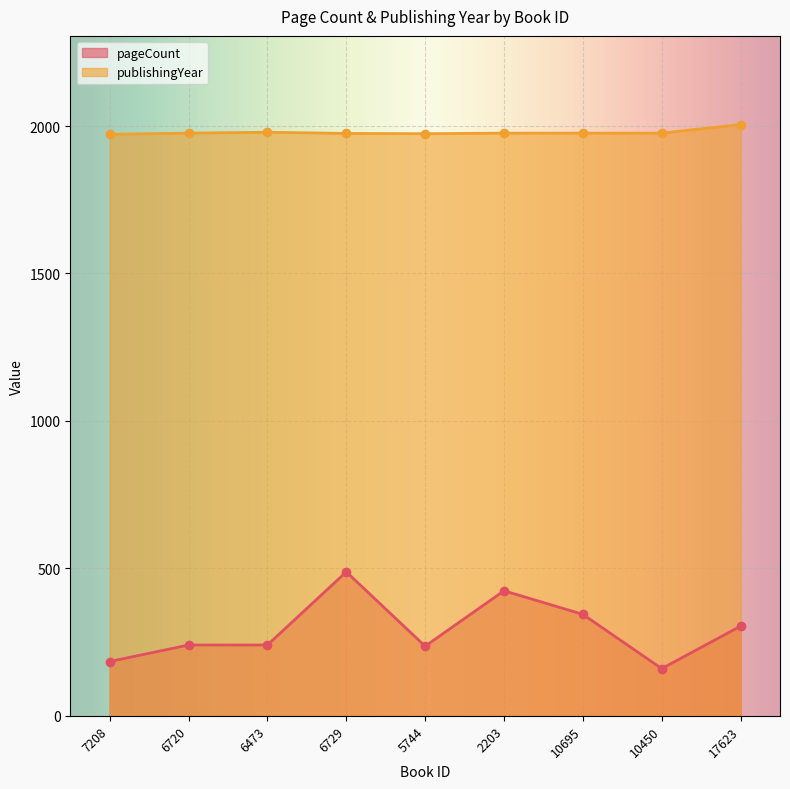

Where is the first local minimum for pageCount?

5744